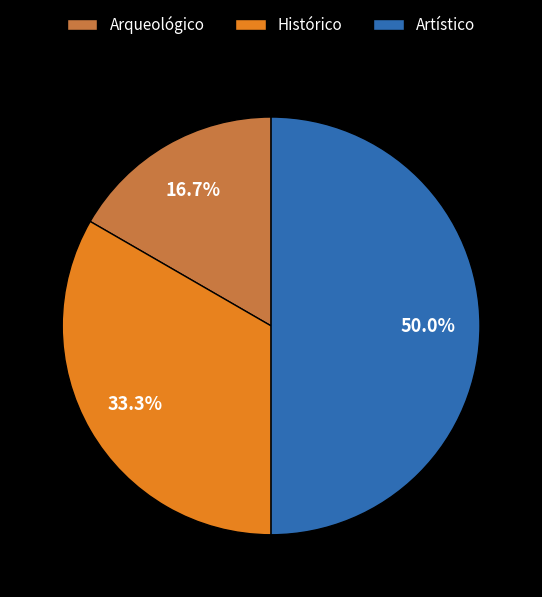

Is it true that Artístico is 50% of the pie?

True